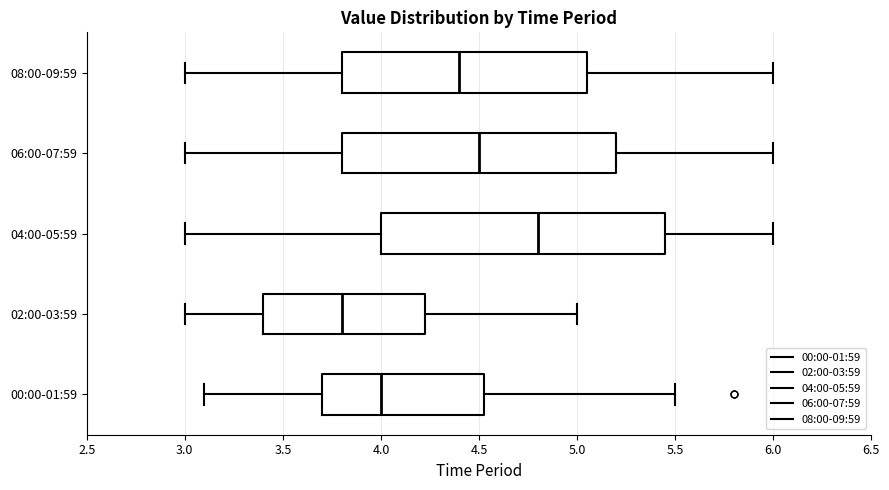

Reading bottom to top, transcribe this box plot: for each box, give where its median line is, the range the box spans, and where its two whiskers end, as read against the x-axis. The values are not printed on the chart, so give them approximately, as read against the axis.

00:00-01:59: median 4.00, box 3.70 to 4.55, whiskers 3.10 to 5.50
02:00-03:59: median 3.80, box 3.40 to 4.25, whiskers 3.00 to 5.00
04:00-05:59: median 4.80, box 4.00 to 5.45, whiskers 3.00 to 6.00
06:00-07:59: median 4.50, box 3.80 to 5.20, whiskers 3.00 to 6.00
08:00-09:59: median 4.40, box 3.80 to 5.05, whiskers 3.00 to 6.00